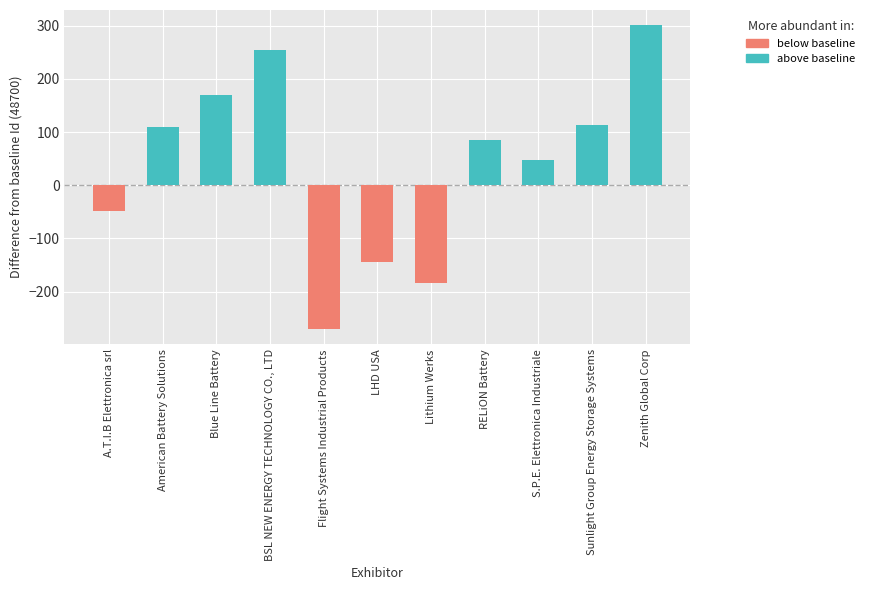

True or false: the data shows 64167 at Lithium Werks.

False